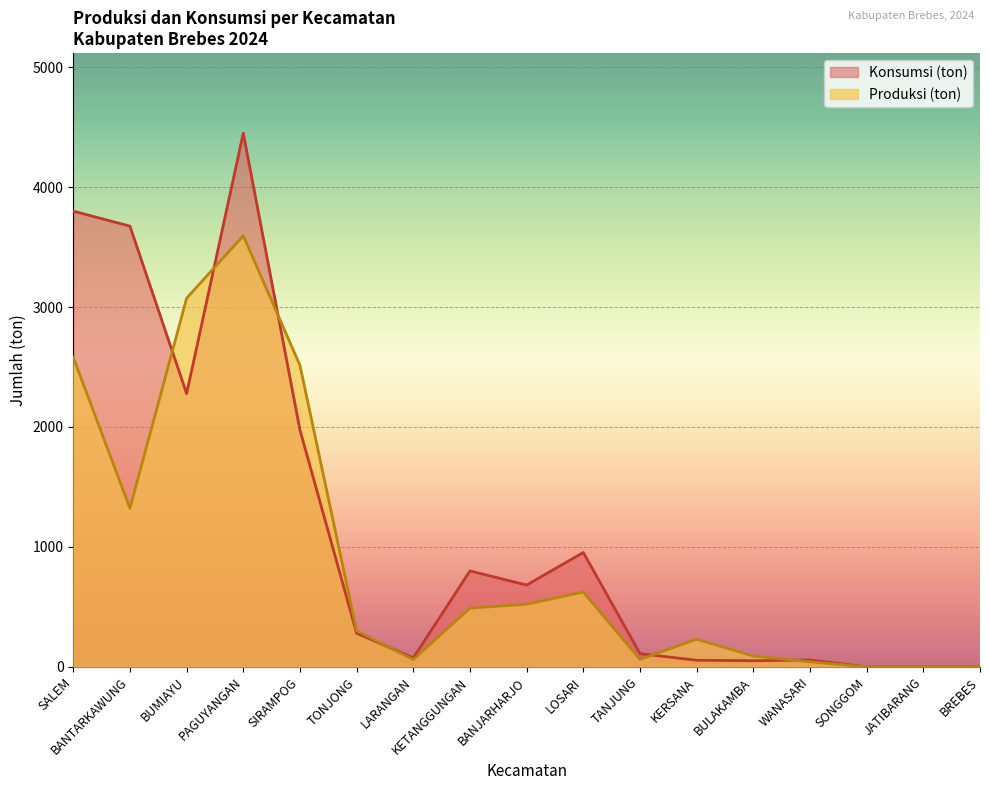

Rank the categories by Produksi (ton) value from lowest to highest.

SONGGOM, JATIBARANG, BREBES, WANASARI, LARANGAN, TANJUNG, BULAKAMBA, KERSANA, TONJONG, KETANGGUNGAN, BANJARHARJO, LOSARI, BANTARKAWUNG, SIRAMPOG, SALEM, BUMIAYU, PAGUYANGAN